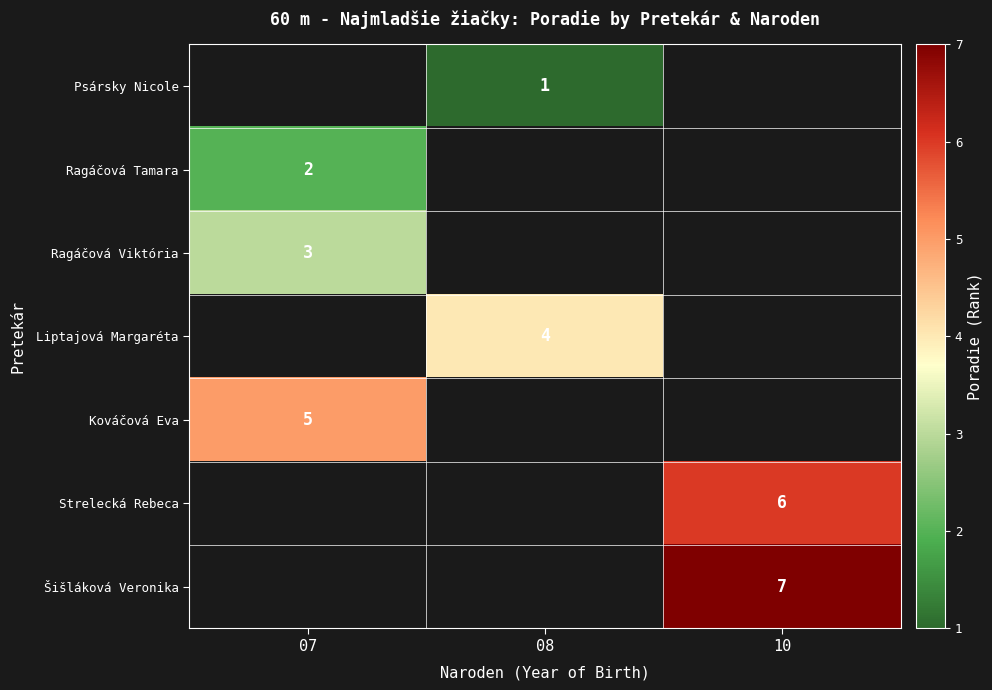

Which has a higher value, 07 or 10?

10